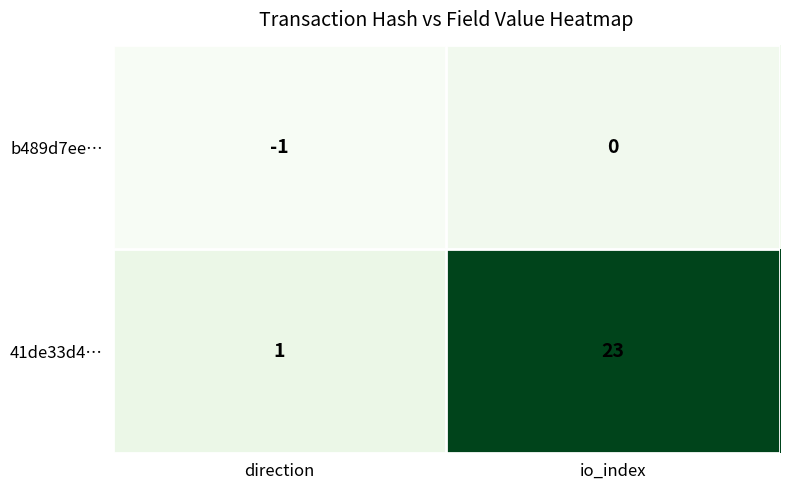

Which series changed the most between direction and io_index?

41de33d4…